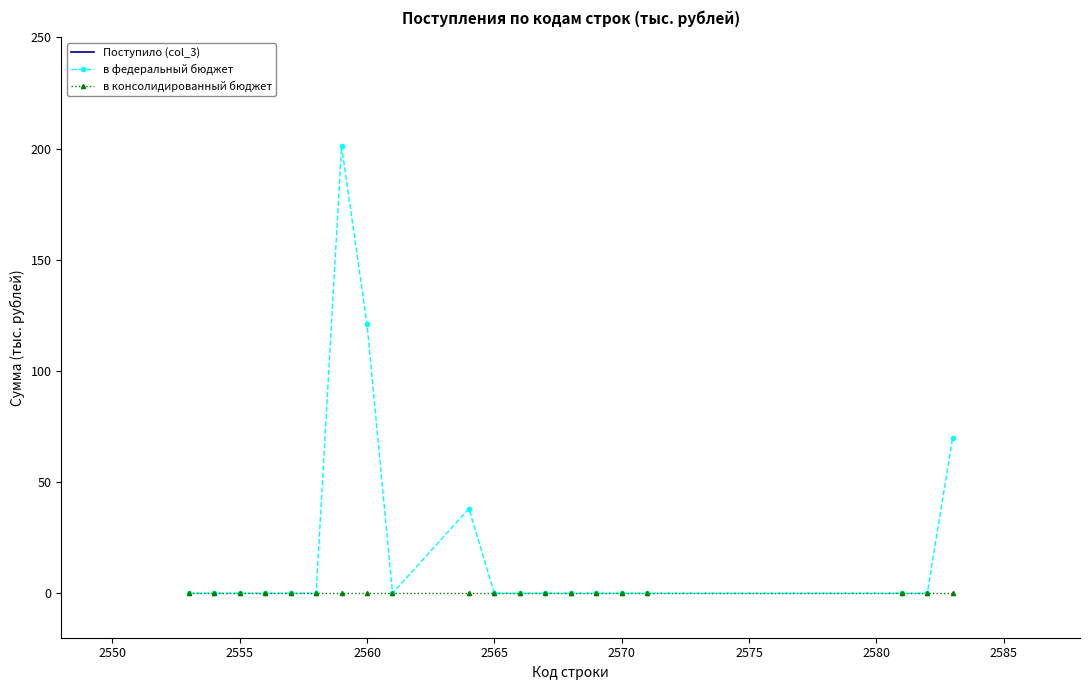

True or false: в федеральный бюджет and в консолидированный бюджет cross at least once.

False